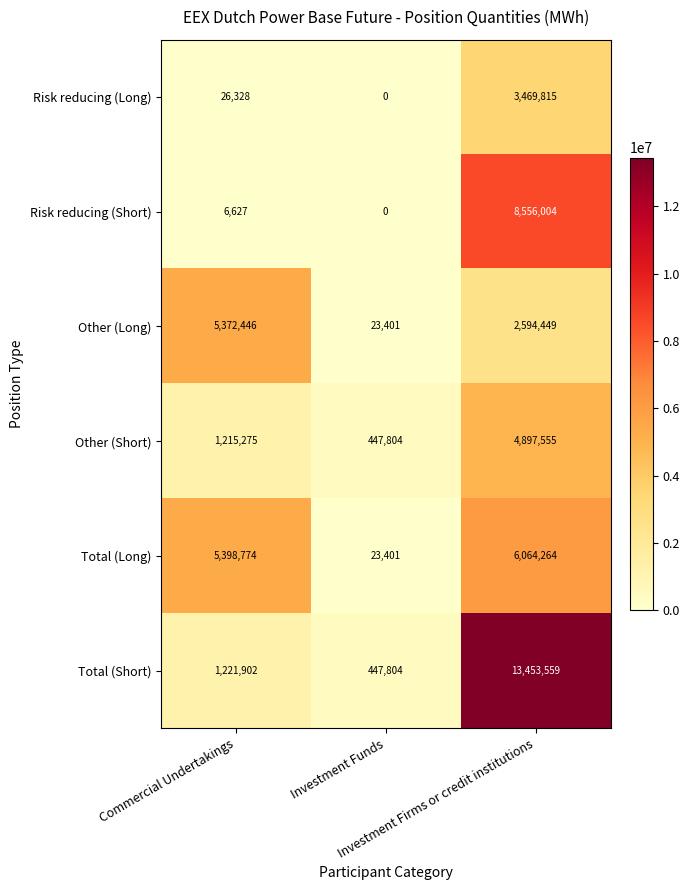

What is the difference between the second highest and minimum values in the Total (Short) series?

774098